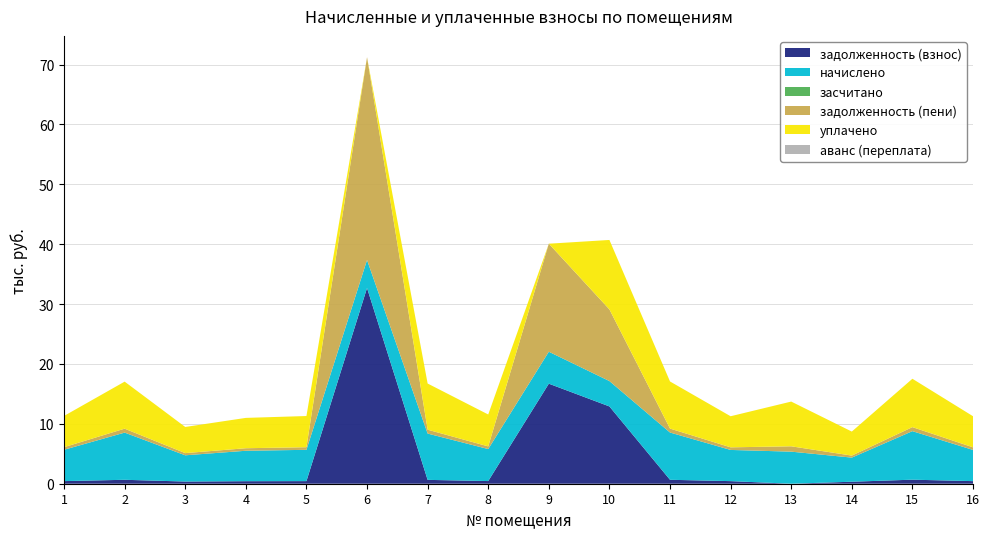

Reading left to right, what are all the values shown in this chart?

задолженность (взнос): 436.1	656.6	365.1	423.4	435.4	32684.4	644.4	445.3	16706.6	12906.8	657.7	434.0	0.0	335.5	675.1	433.8
начислено: 5232.6	7879.7	4380.6	5081.2	5225.2	4678.6	7733.2	5343.4	5333.5	4235.3	7892.0	5208.0	5355.7	4026.0	8101.3	5210.4
засчитано: 0.0	0.0	0.0	0.0	0.0	0.0	0.0	0.0	0.0	0.0	0.0	0.0	0.0	0.0	0.0	0.0
задолженность (пени): 435.9	656.6	365.1	423.0	435.4	33854.0	644.4	445.3	18040.0	11965.6	657.7	434.0	892.6	335.5	675.1	434.2
уплачено: 5216.2	7854.7	4366.7	5065.5	5208.6	0.0	7708.7	5326.4	0.0	11595.4	7867.0	5191.5	7468.6	4013.2	8075.7	5193.9
аванс (переплата): 0.0	0.0	0.0	0.0	0.0	0.0	0.0	0.0	0.0	0.0	0.0	0.0	0.0	0.0	0.0	0.0